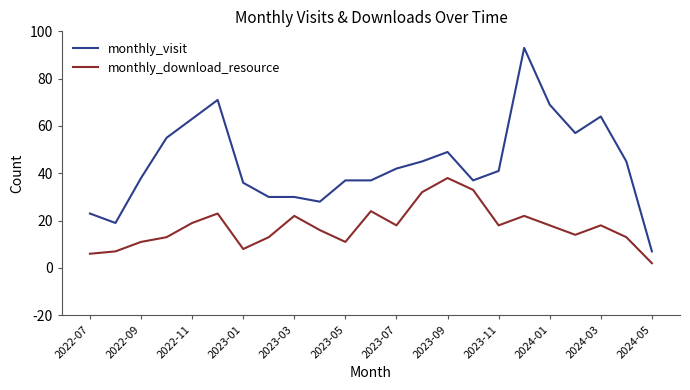

Rank the series by their maximum value, from highest to lowest.

monthly_visit, monthly_download_resource